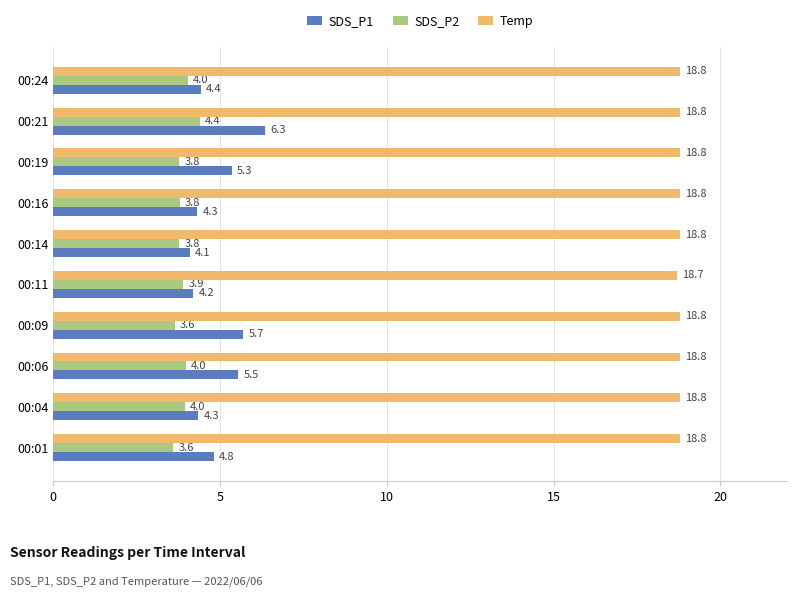

Is it true that SDS_P1 equals 2.0 at 00:21?

False